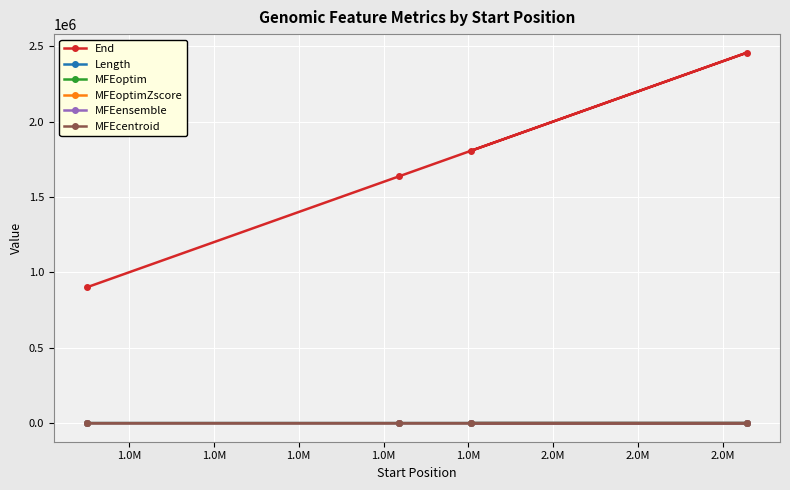

How many lines are shown in the chart?

6